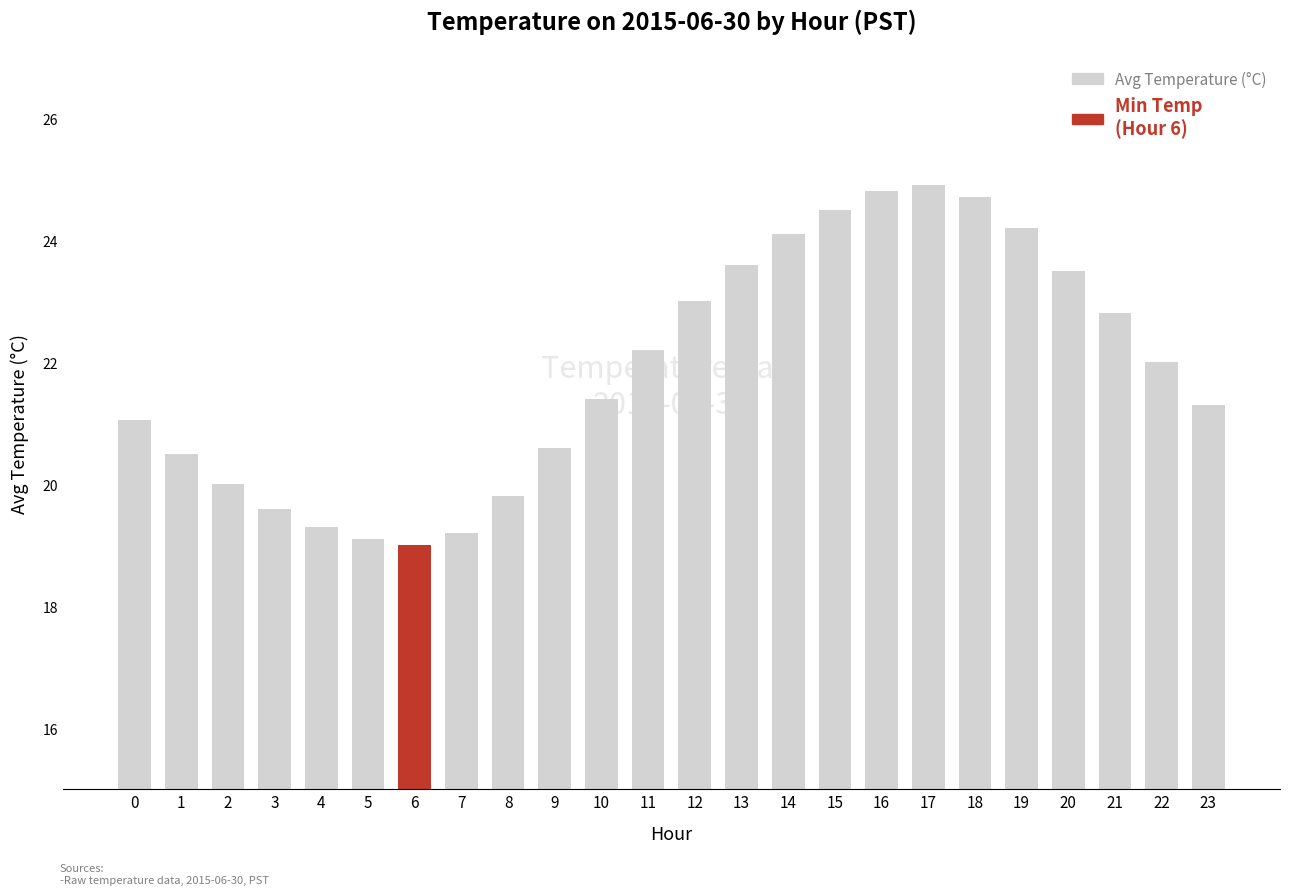

What is the sum of the values at 2 and 3?

39.6